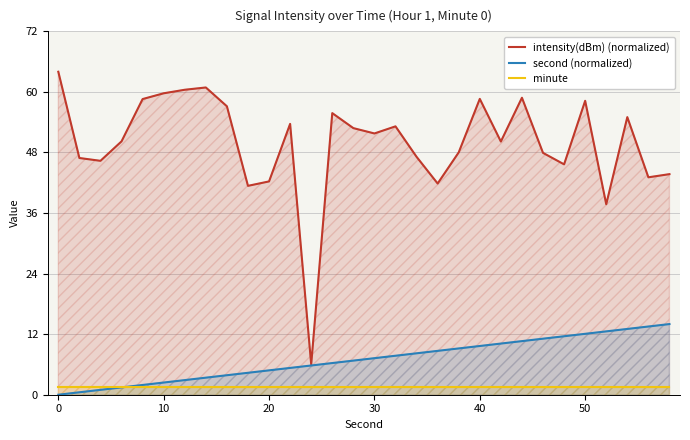

What is the spread (max minus min) of values at 50?

56.7